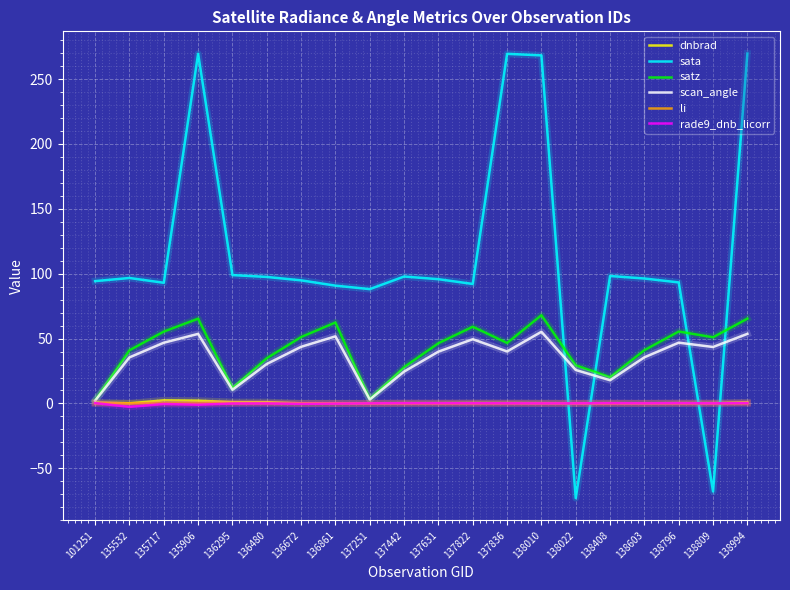

True or false: satz has a value of 3.4 at 137251.

True